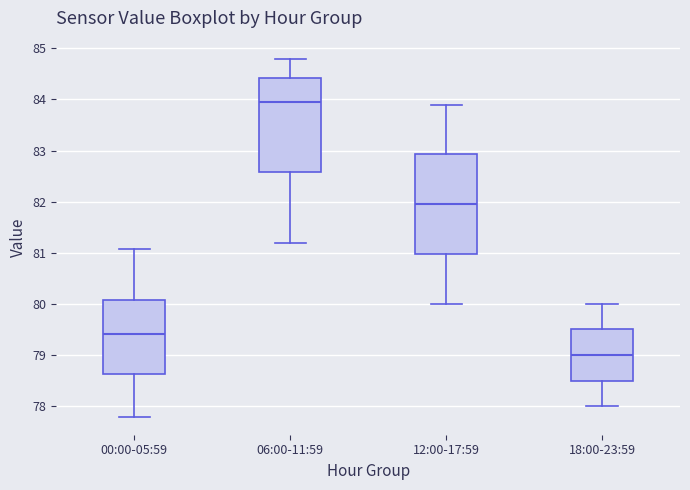

Where does the median line of the box for 18:00-23:59 sit on the y-axis? The values are not printed on the chart, so give them approximately, as read against the axis.

79.0